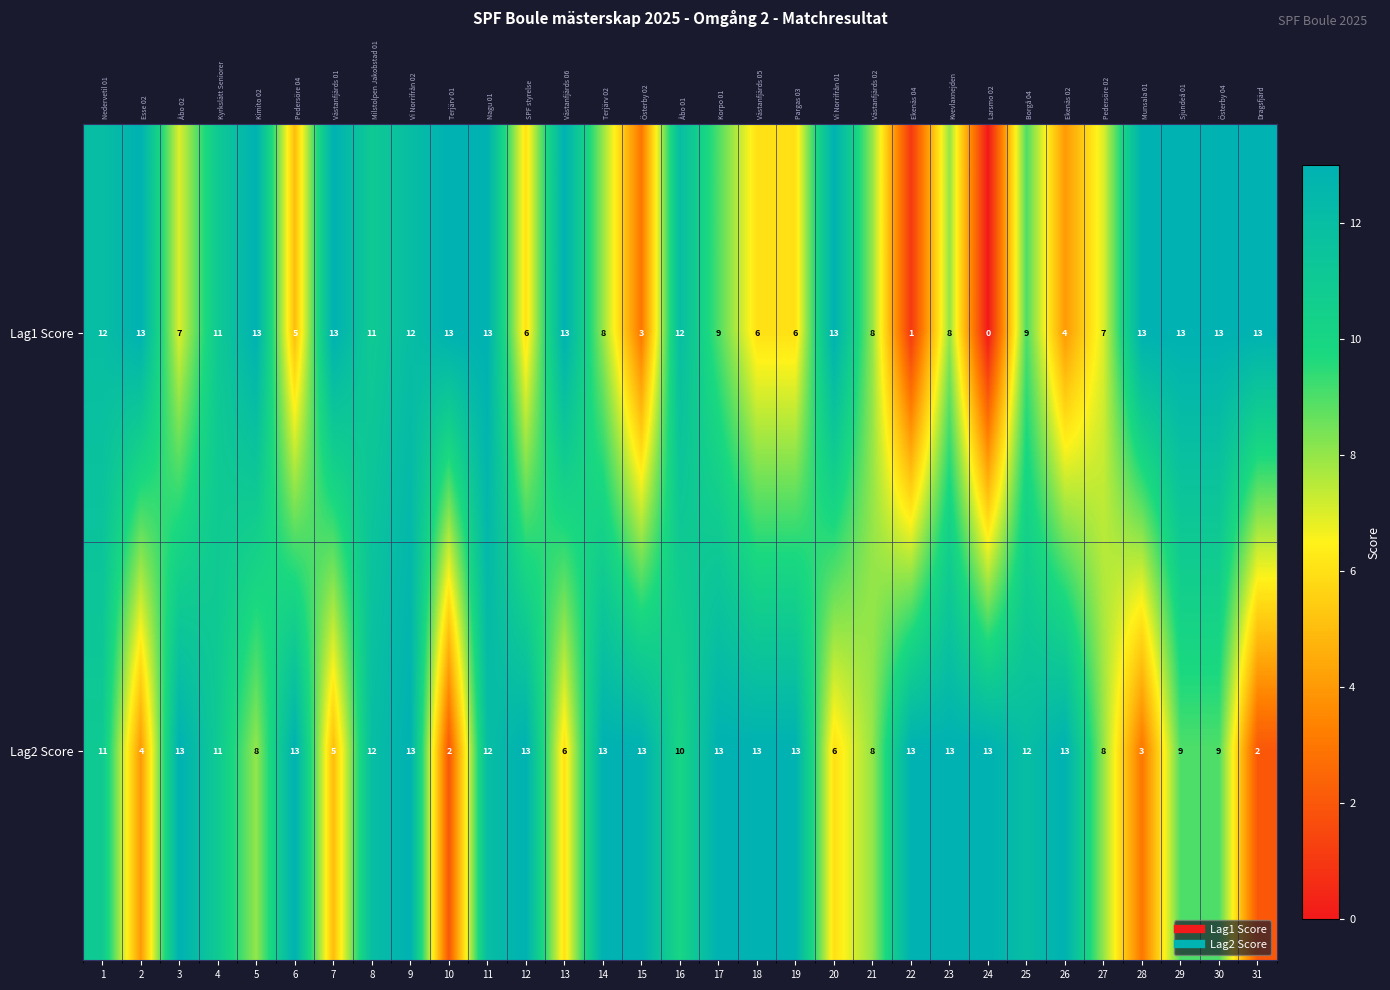

The Lag1 Score series shows 13 at 7. True or false?

True